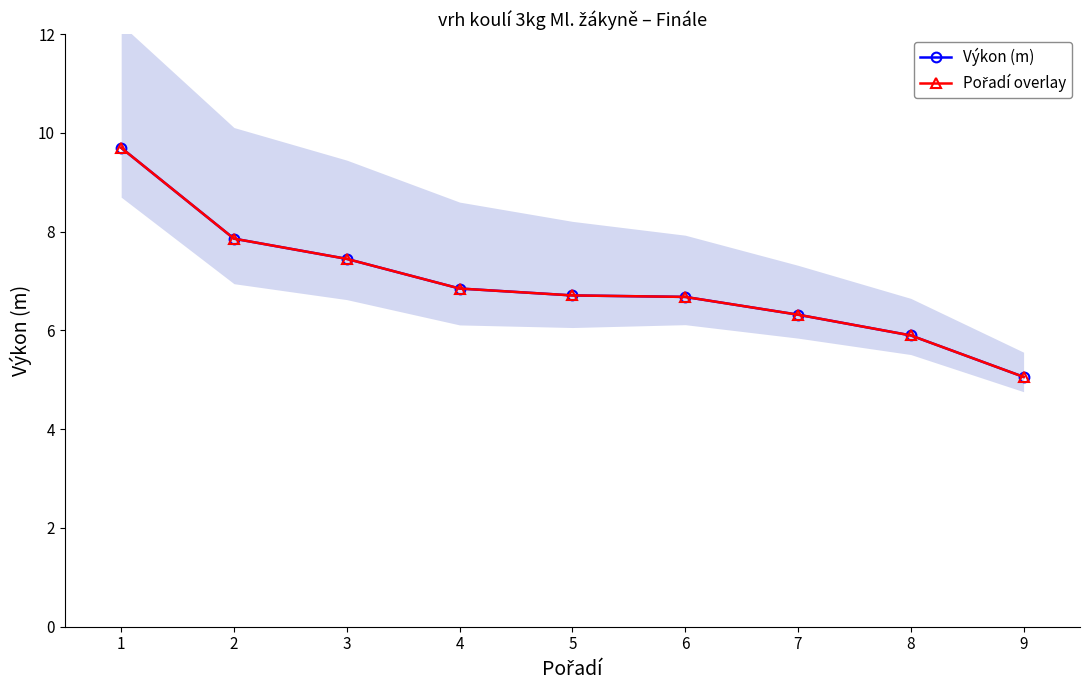

Rank the series at 4 from lowest to highest value.

Výkon (m), Pořadí overlay